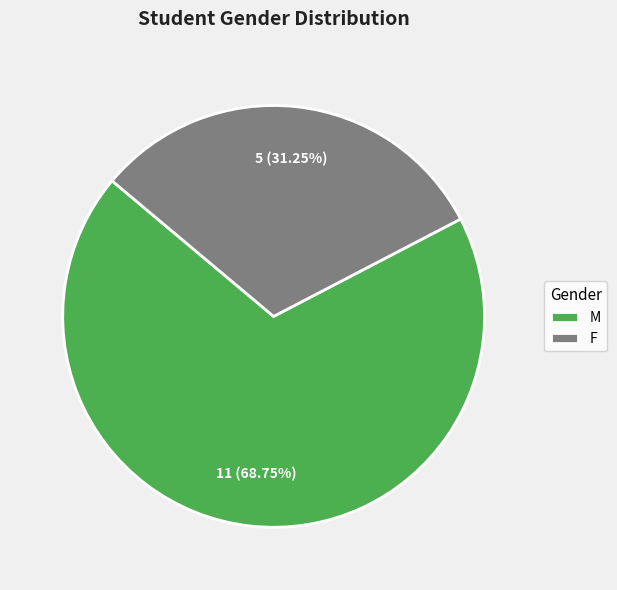

Which has a higher value, F or M?

M